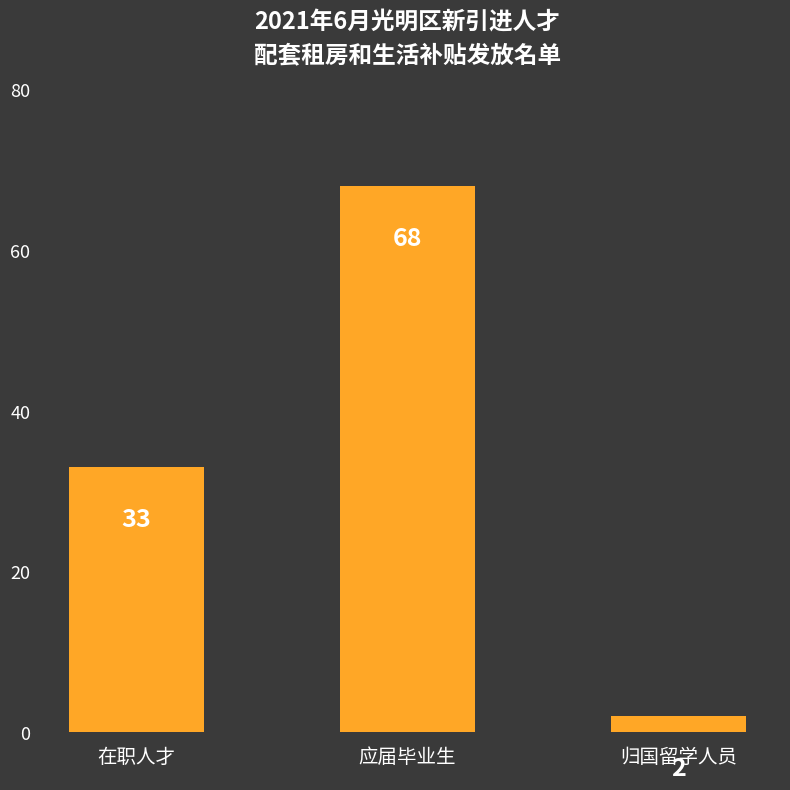

What is the change in value from 在职人才 to 归国留学人员?

-31